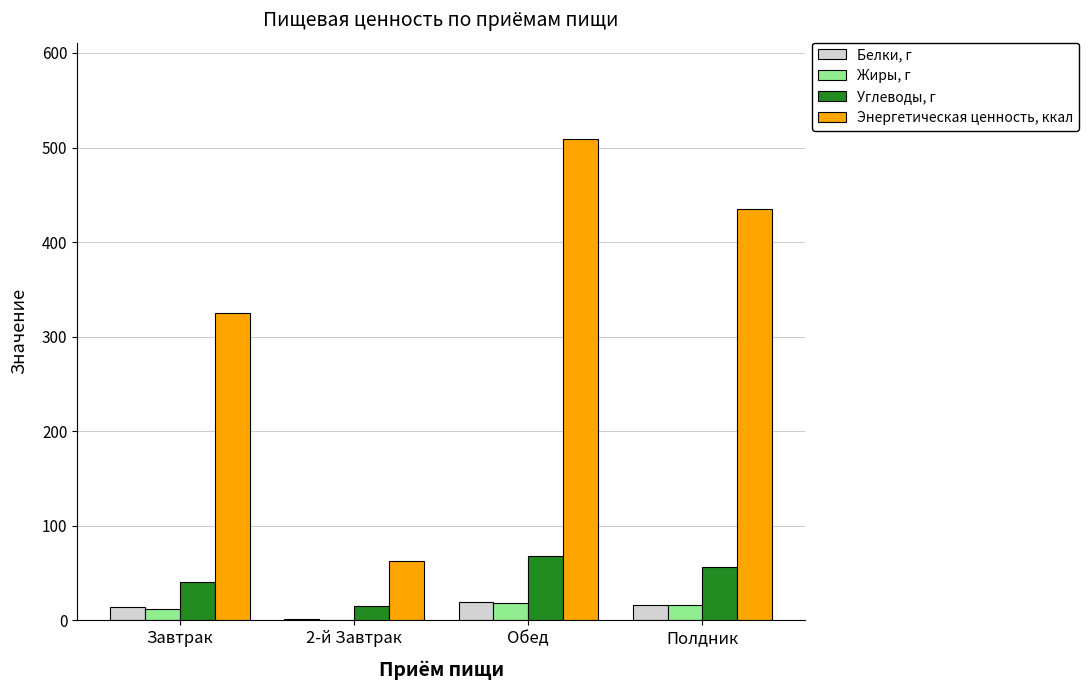

How many groups of bars are there?

4